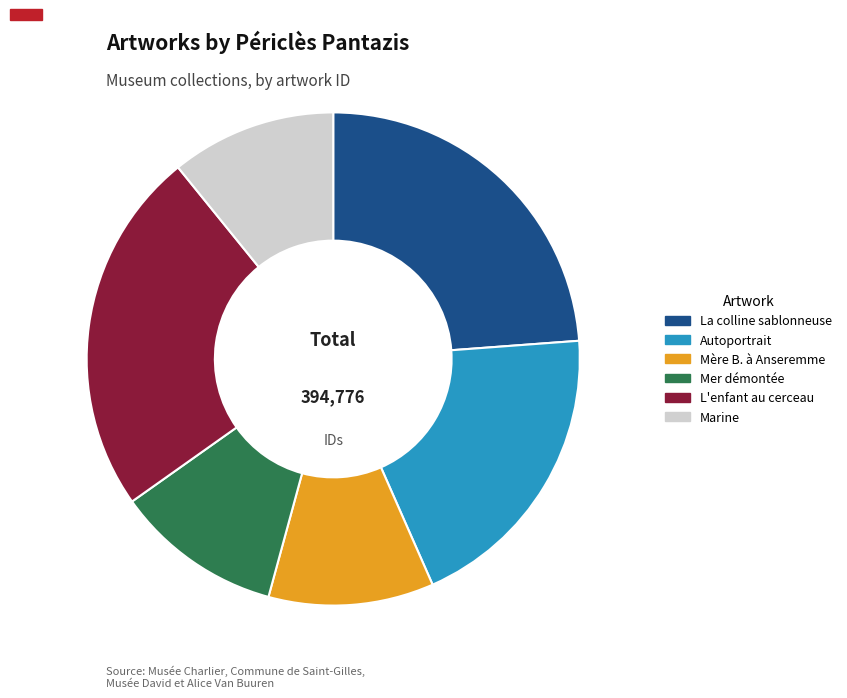

Is the sum of La colline sablonneuse and L'enfant au cerceau greater than half?

No